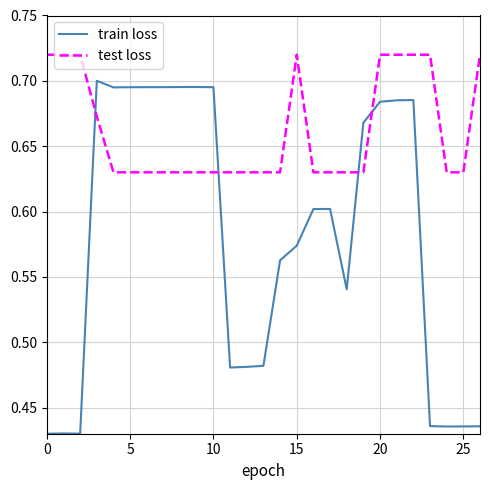

Which series has the widest spread of values?

train loss